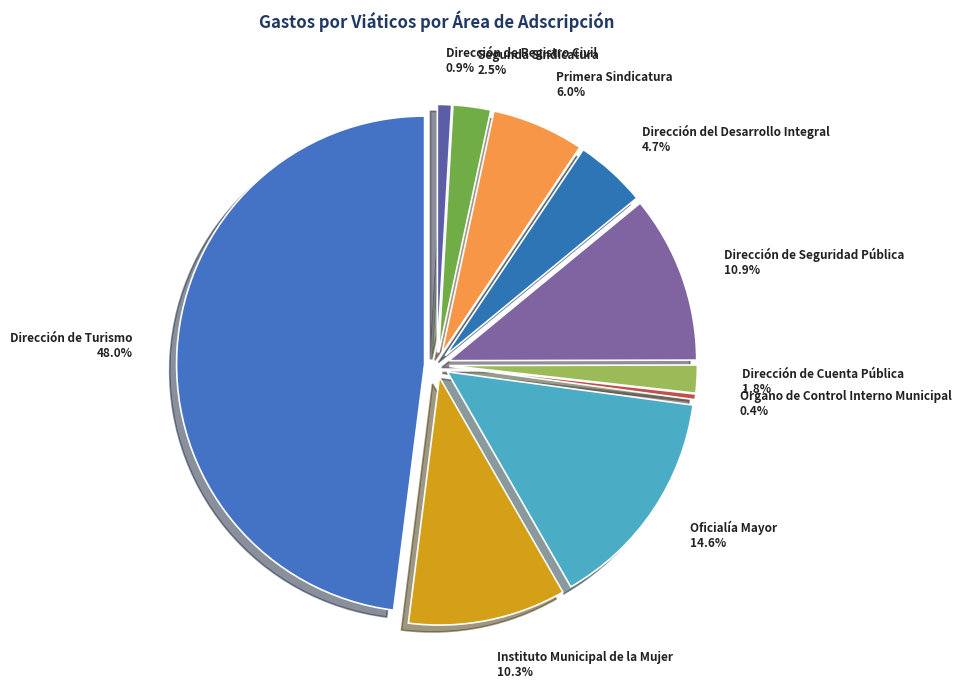

How many segments does this pie chart have?

10